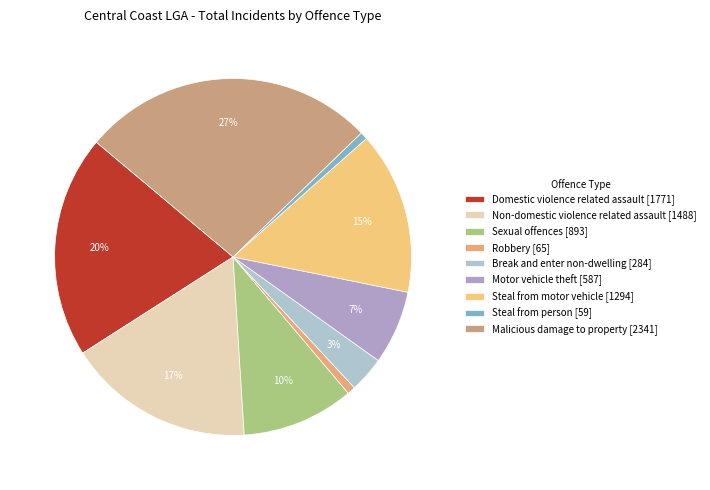

How many slices are in this pie chart?

9